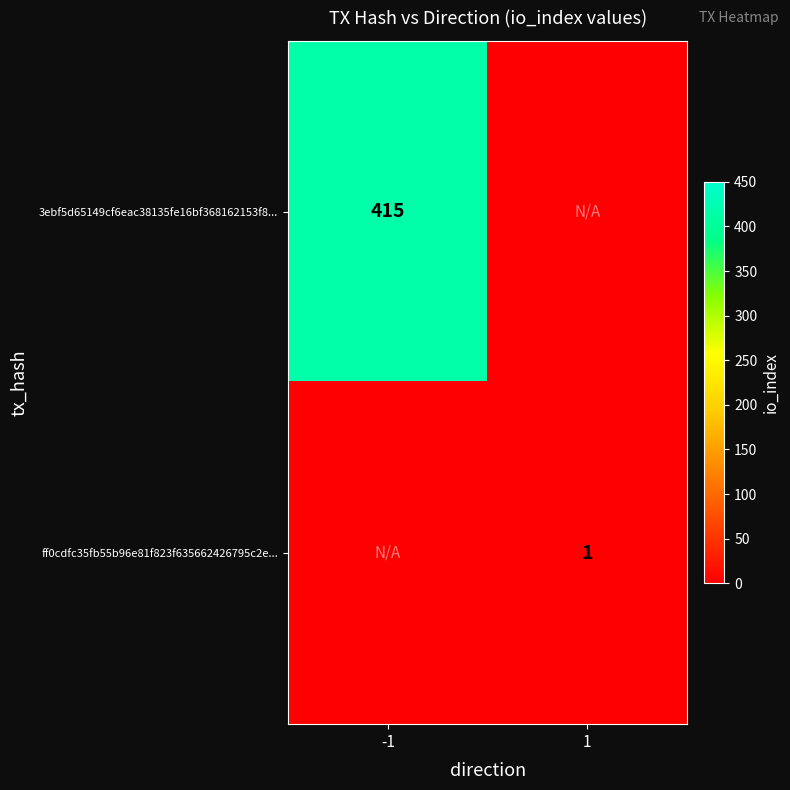

The 3ebf5d65149cf6eac38135fe16bf368162153f8... series shows 663 at -1. True or false?

False